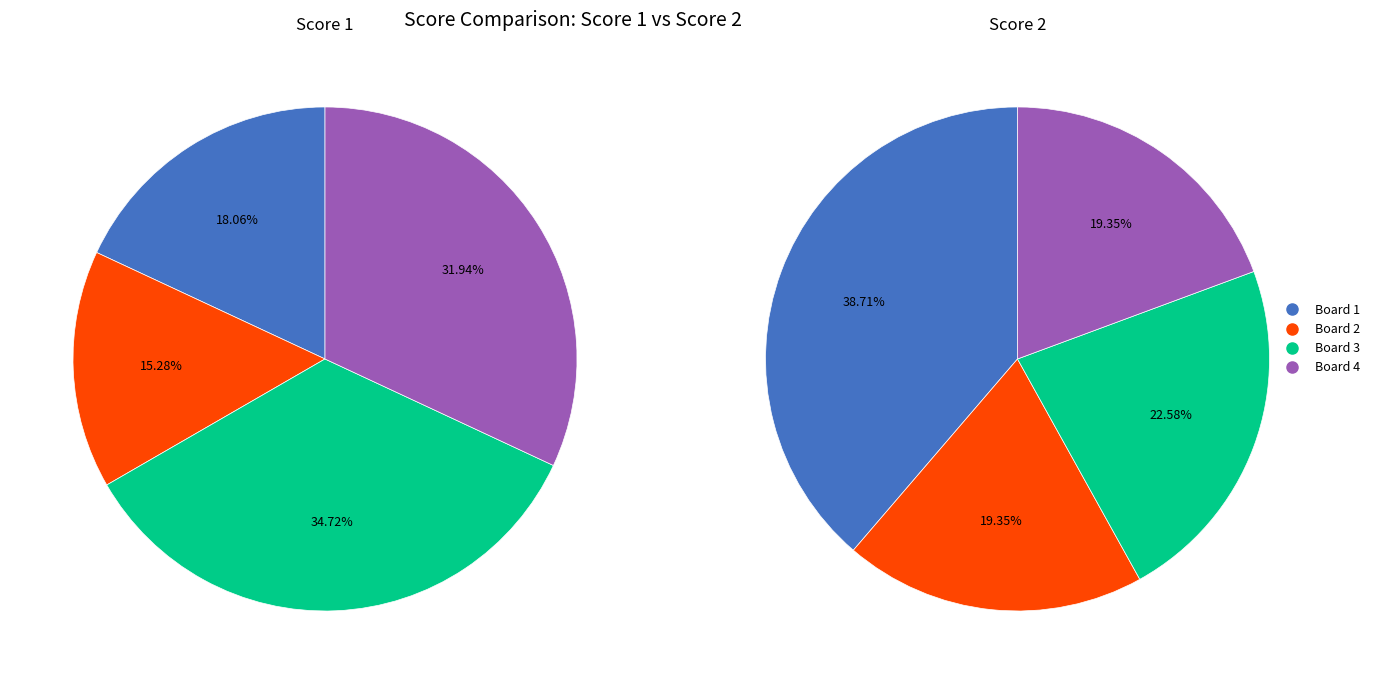

Which slice is the smallest?

Board 2